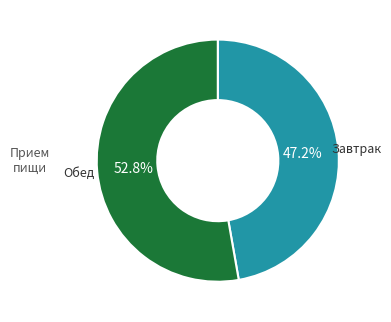

Count the number of slices in the pie.

2